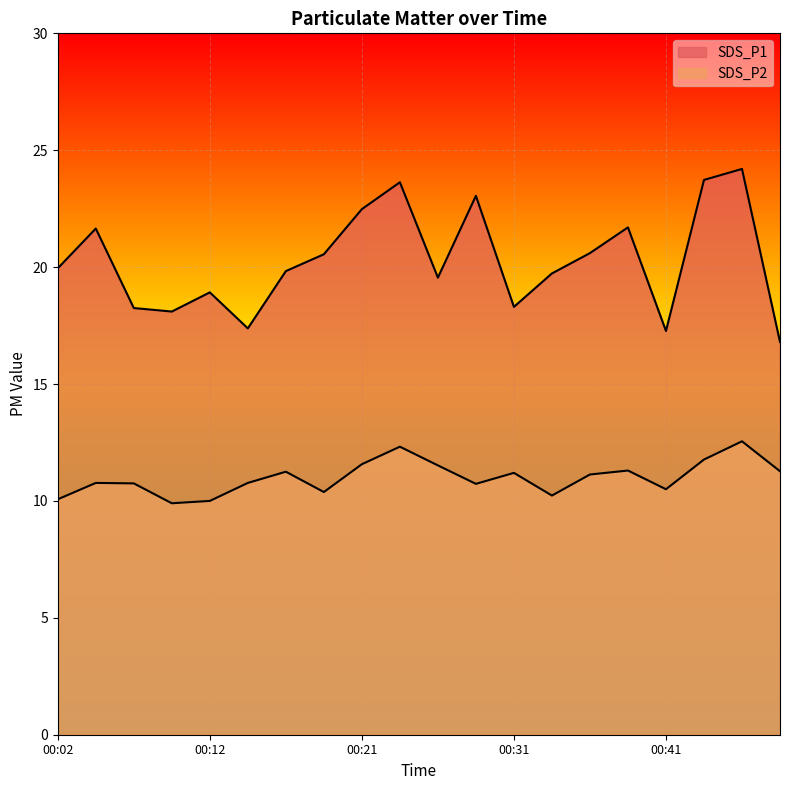

Reading right to left, what are all the values shown in this chart?

SDS_P1: 00:48=16.8	00:46=24.2	00:43=23.7	00:41=17.3	00:39=21.7	00:36=20.6	00:34=19.7	00:31=18.3	00:29=23.1	00:26=19.6	00:24=23.6	00:21=22.5	00:19=20.6	00:17=19.8	00:14=17.4	00:12=18.9	00:09=18.1	00:07=18.2	00:04=21.6	00:02=19.9
SDS_P2: 00:48=11.3	00:46=12.6	00:43=11.8	00:41=10.5	00:39=11.3	00:36=11.1	00:34=10.2	00:31=11.2	00:29=10.7	00:26=11.5	00:24=12.3	00:21=11.6	00:19=10.4	00:17=11.2	00:14=10.8	00:12=10.0	00:09=9.9	00:07=10.8	00:04=10.8	00:02=10.1